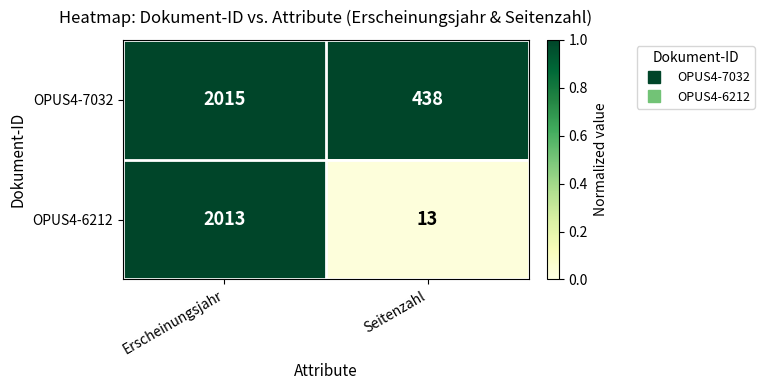

Reading left to right, transcribe all the data shown in this chart.

OPUS4-7032: 2015	438
OPUS4-6212: 2013	13